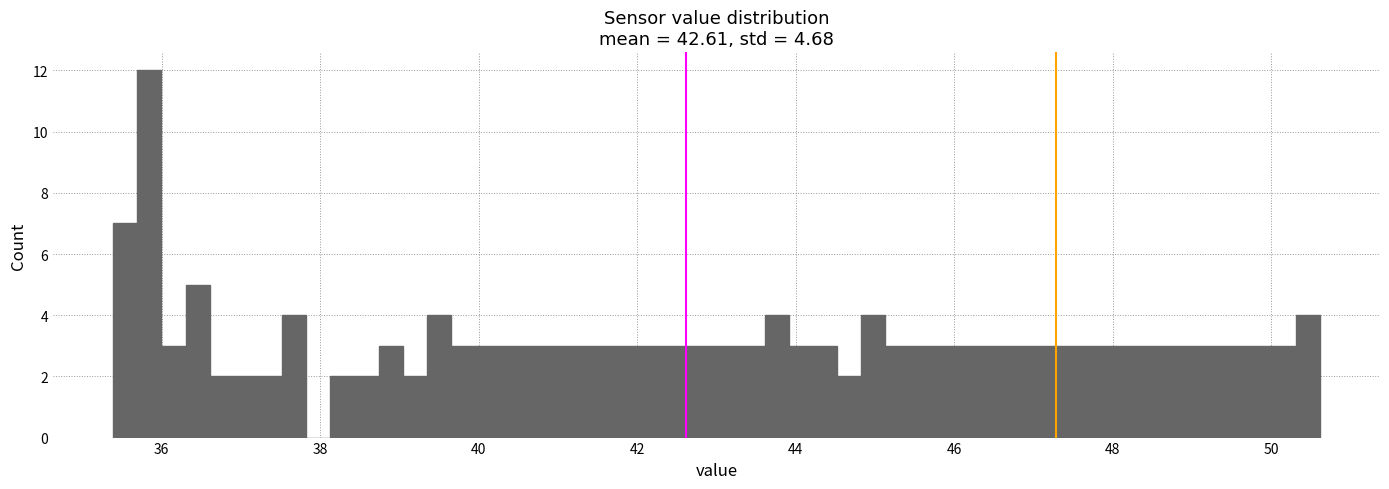

Read against the x-axis, roughly where is the centre of the tallest bar?

35.8